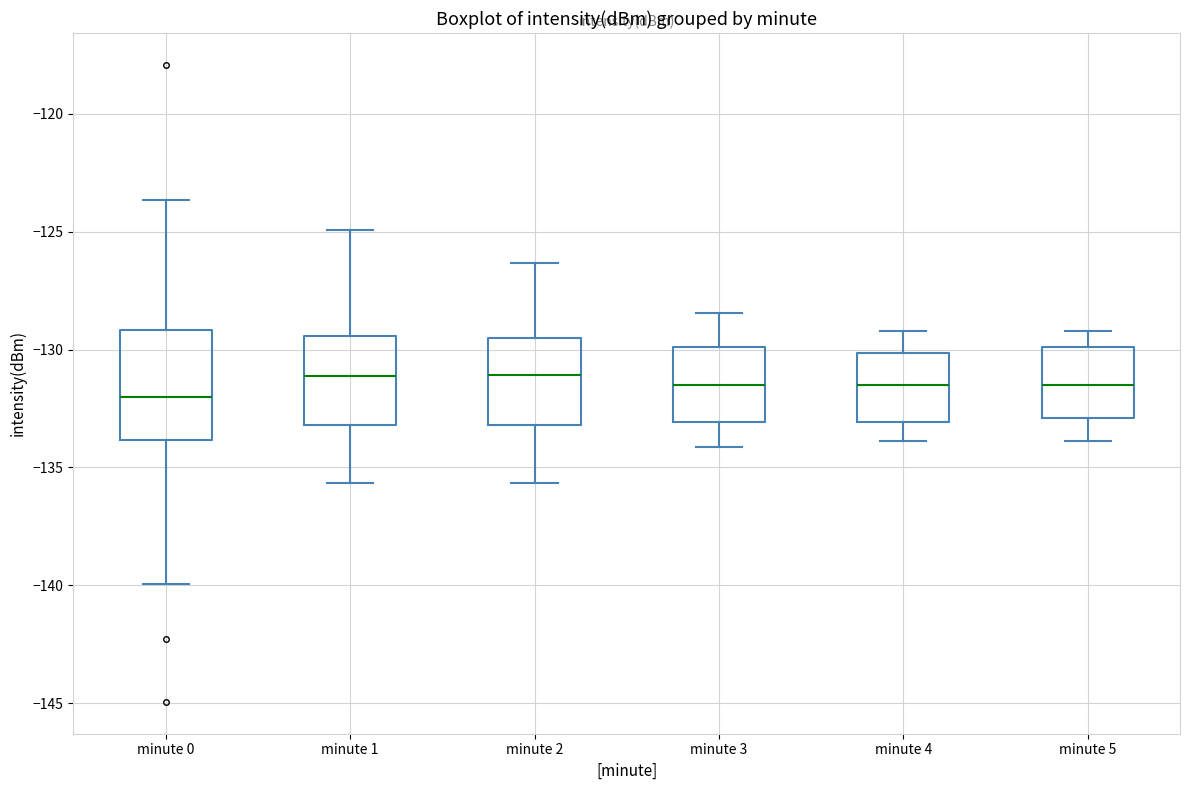

Reading left to right, read every box against the y-axis: the position of its median line, the range the box covers, and the ends of its whiskers. The values are not printed on the chart, so give them approximately, as read against the axis.

minute 0: median -132.0, box -134.0 to -129.0, whiskers -140.0 to -123.5
minute 1: median -131.0, box -133.0 to -129.5, whiskers -135.5 to -125.0
minute 2: median -131.0, box -133.0 to -129.5, whiskers -135.5 to -126.5
minute 3: median -131.5, box -133.0 to -130.0, whiskers -134.0 to -128.5
minute 4: median -131.5, box -133.0 to -130.0, whiskers -134.0 to -129.0
minute 5: median -131.5, box -133.0 to -130.0, whiskers -134.0 to -129.0